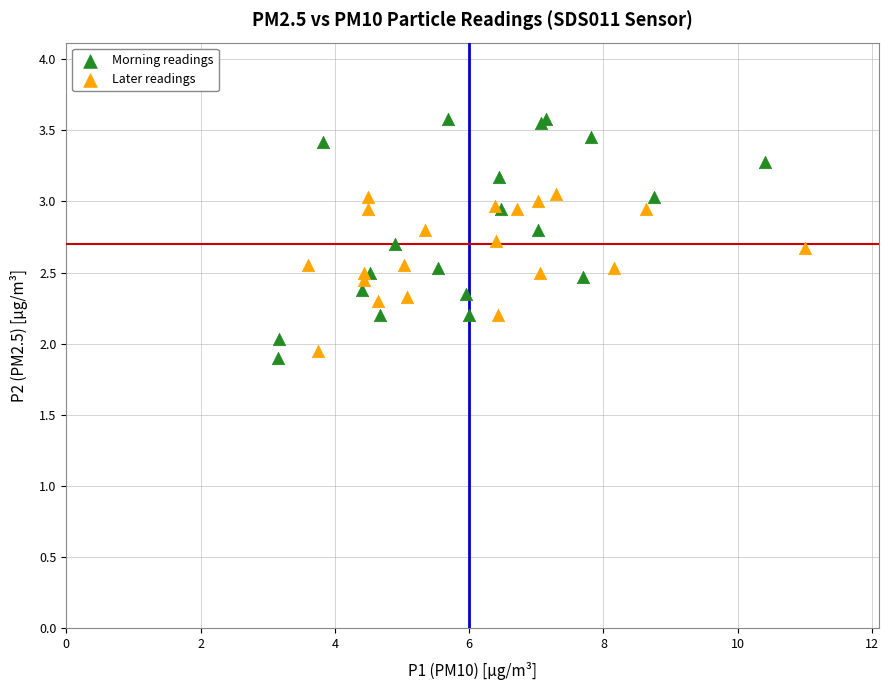

Which series has the largest Y range (max minus min)?

Morning readings